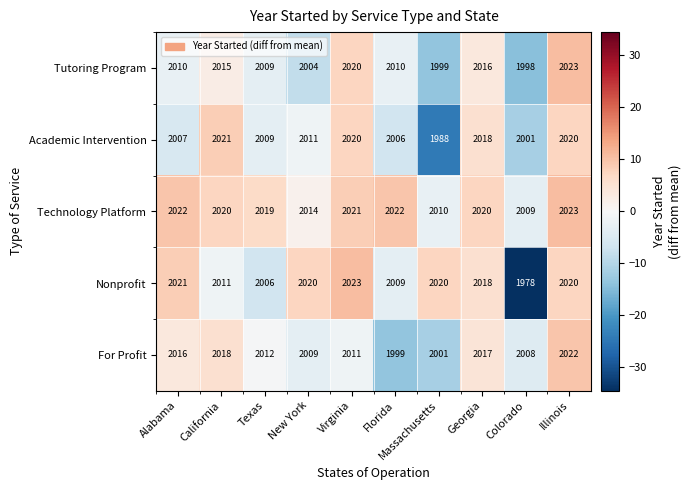

At Florida, list the series in order from largest to smallest.

Technology Platform, Tutoring Program, Nonprofit, Academic Intervention, For Profit